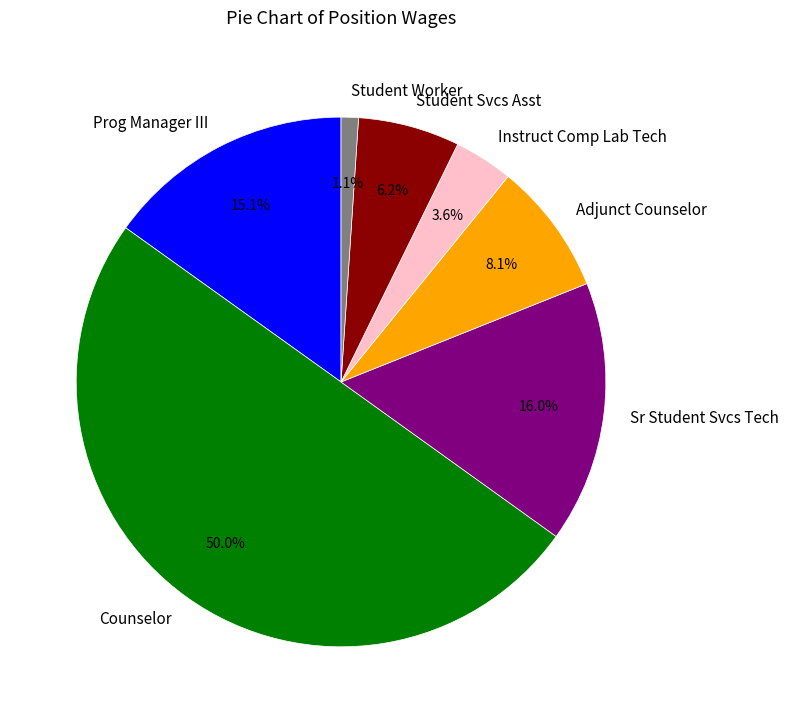

How much of the chart is everything except Counselor?

50.0%